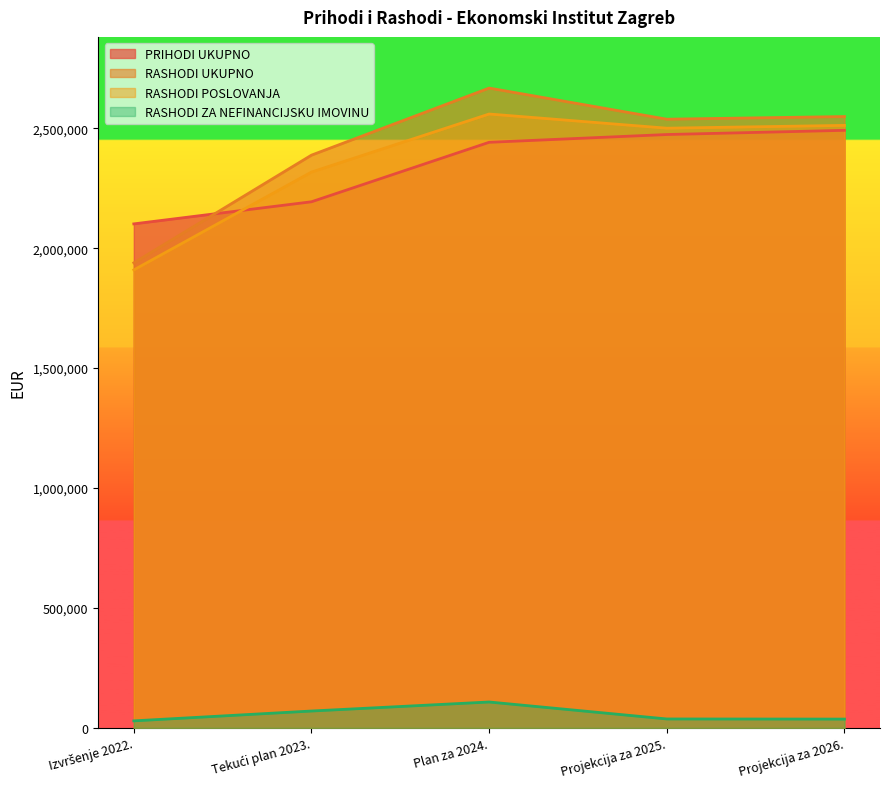

At how many categories does at least one series exceed 2155589?

4